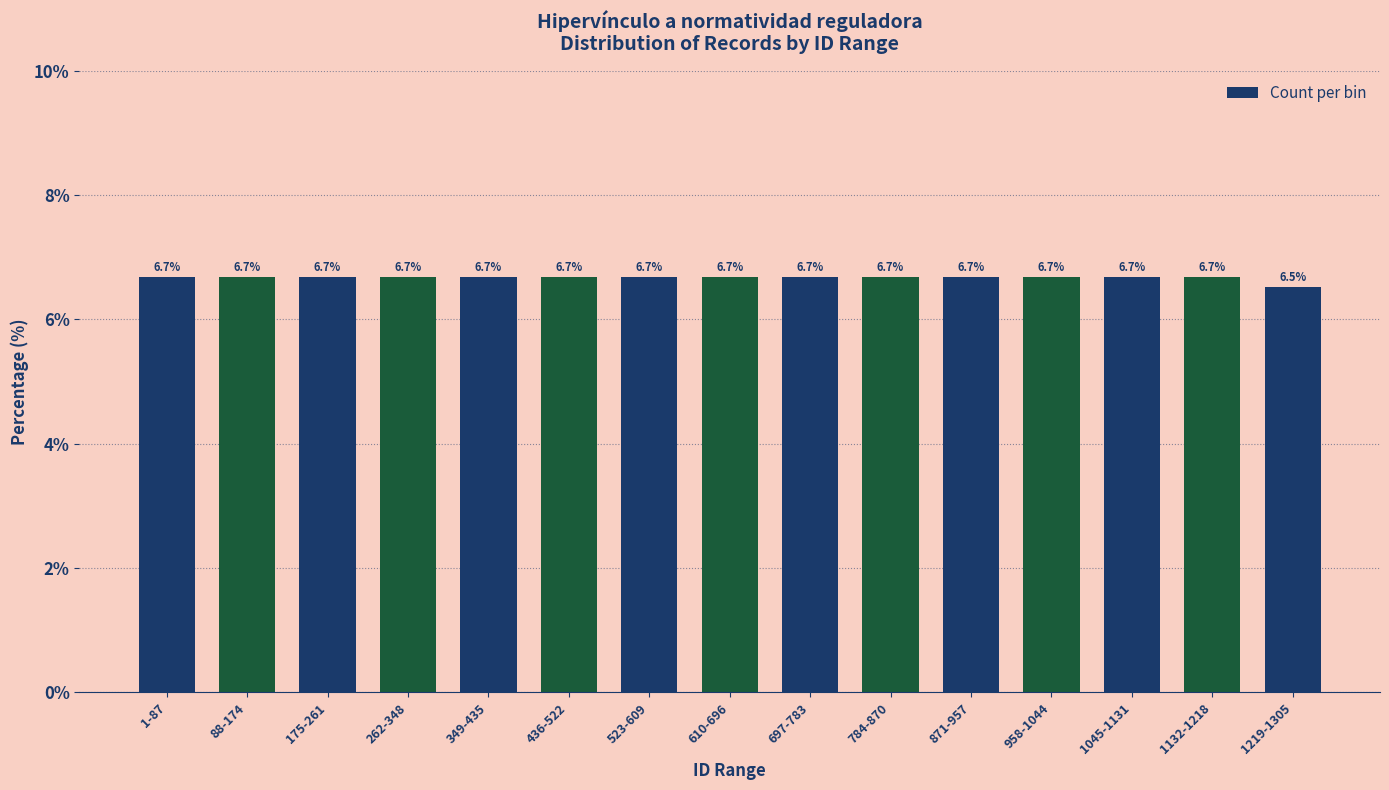

What is the value of the 14th bar from the left?

6.7